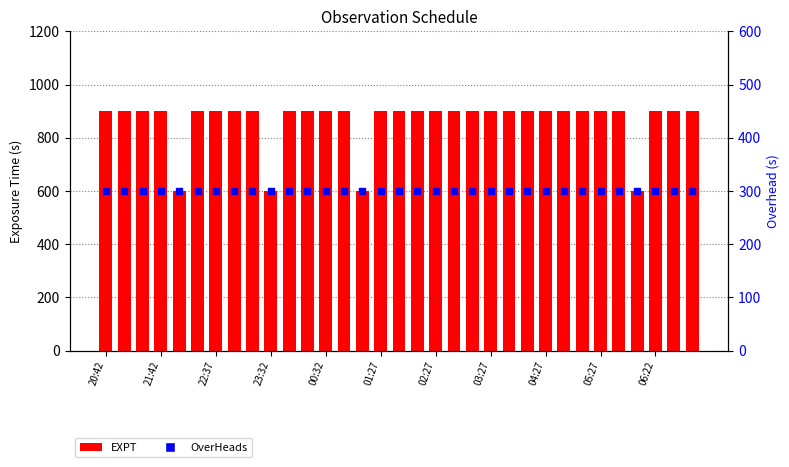

At how many categories does at least one series exceed 802?

29